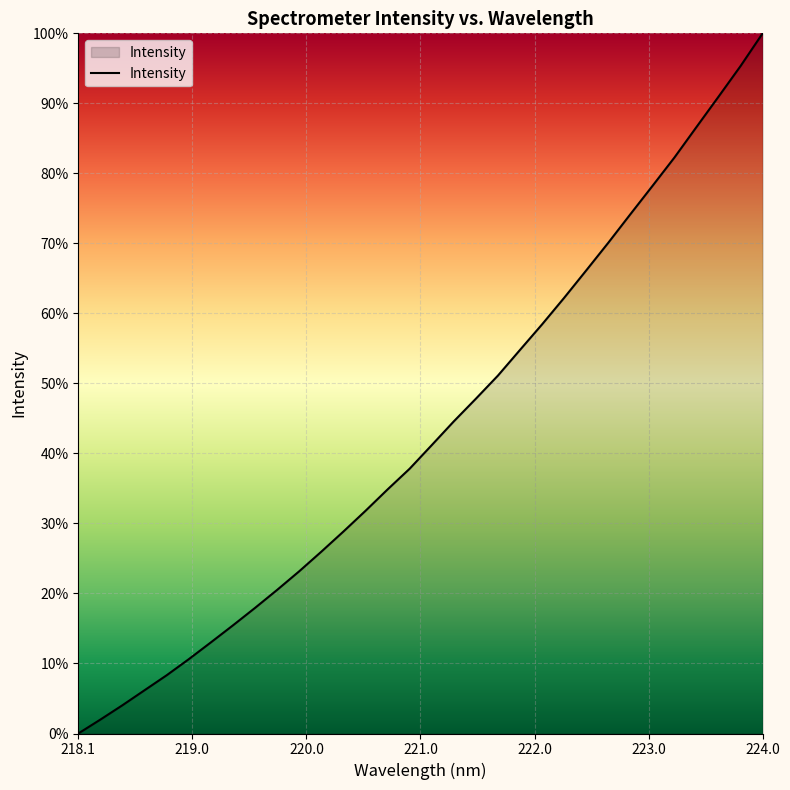

What is the sum of all values?

1384.4